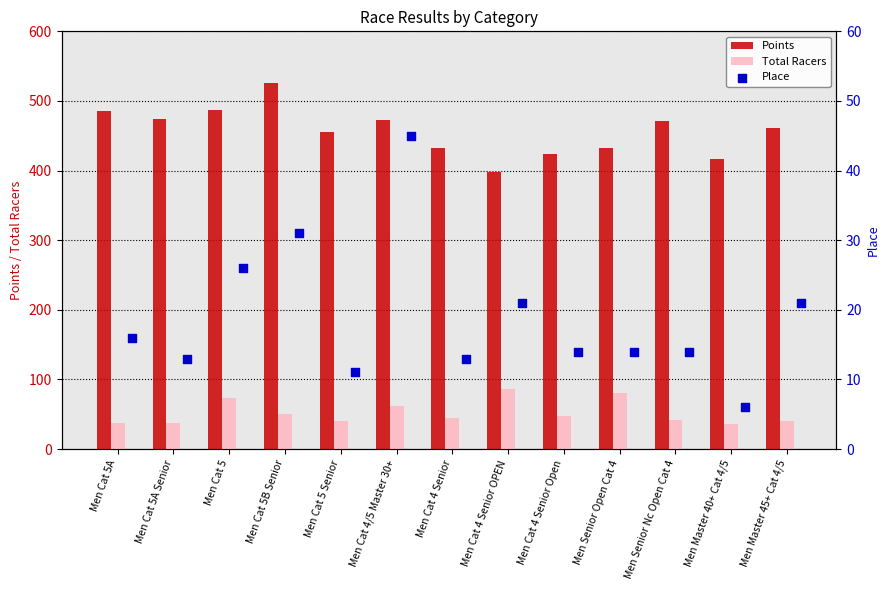

Is the value of Total Racers at Men Cat 5 Senior greater than the value of Points at Men Cat 5A?

No